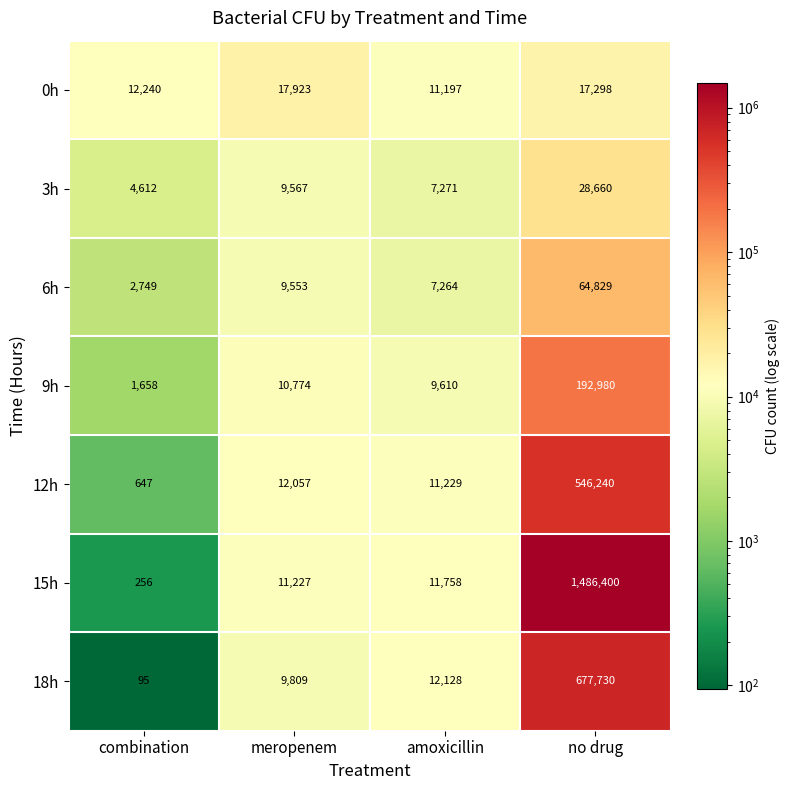

Count the number of categories in the chart.

4